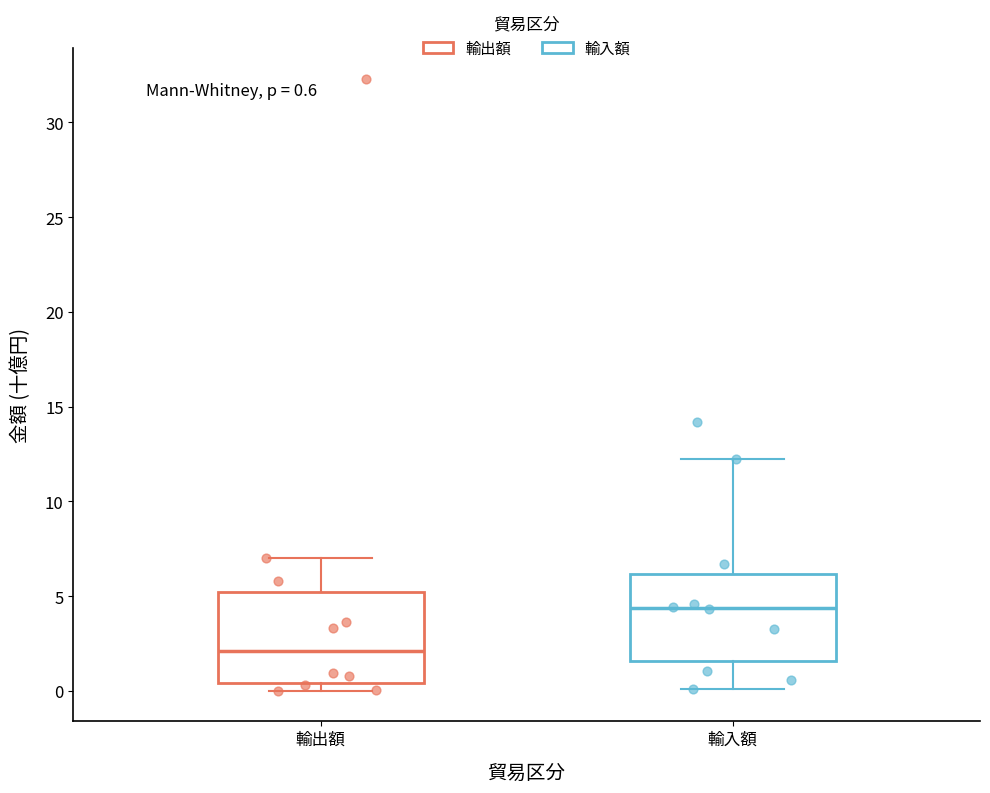

Which box has the highest median line?

輸入額